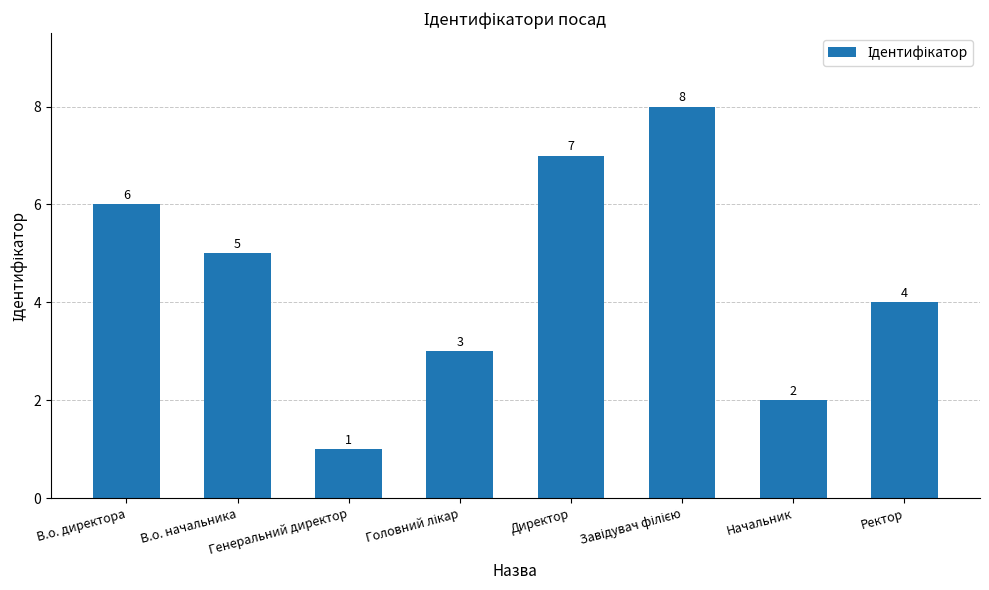

Reading right to left, transcribe all the data shown in this chart.

4	2	8	7	3	1	5	6